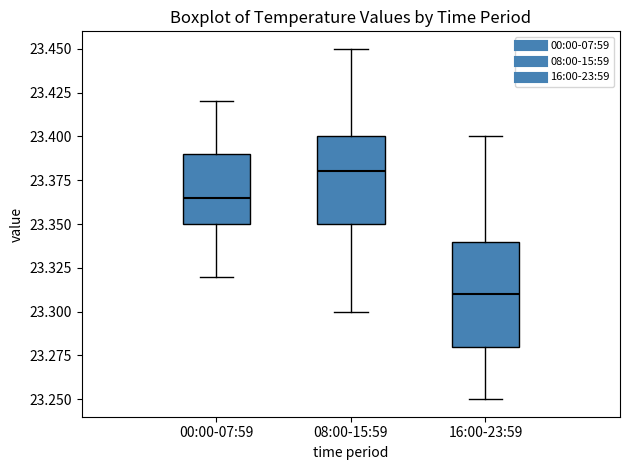

Reading left to right, read every box against the y-axis: the position of its median line, the range the box covers, and the ends of its whiskers. The values are not printed on the chart, so give them approximately, as read against the axis.

00:00-07:59: median 23.365, box 23.350 to 23.390, whiskers 23.320 to 23.420
08:00-15:59: median 23.380, box 23.350 to 23.400, whiskers 23.300 to 23.450
16:00-23:59: median 23.310, box 23.280 to 23.340, whiskers 23.250 to 23.400